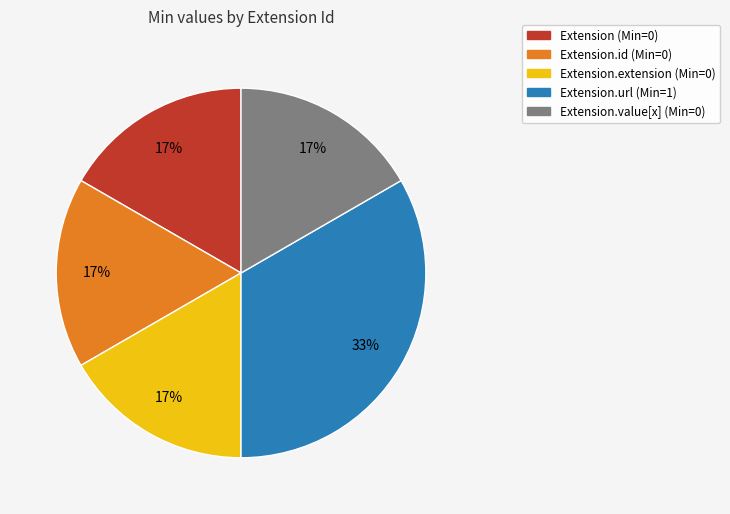

How many segments does this pie chart have?

5